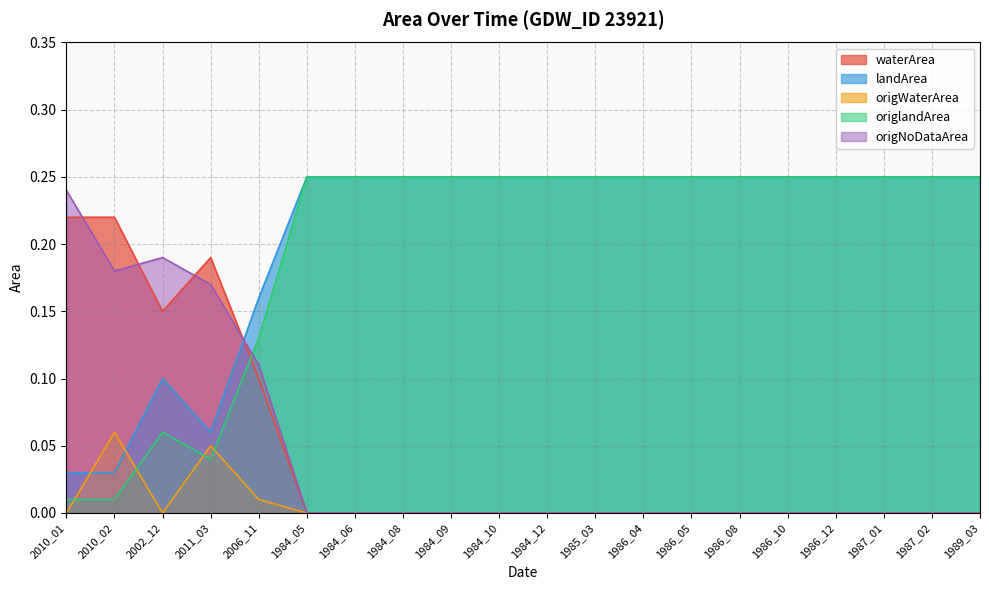

Which category has the lowest value across all series?

1984_05